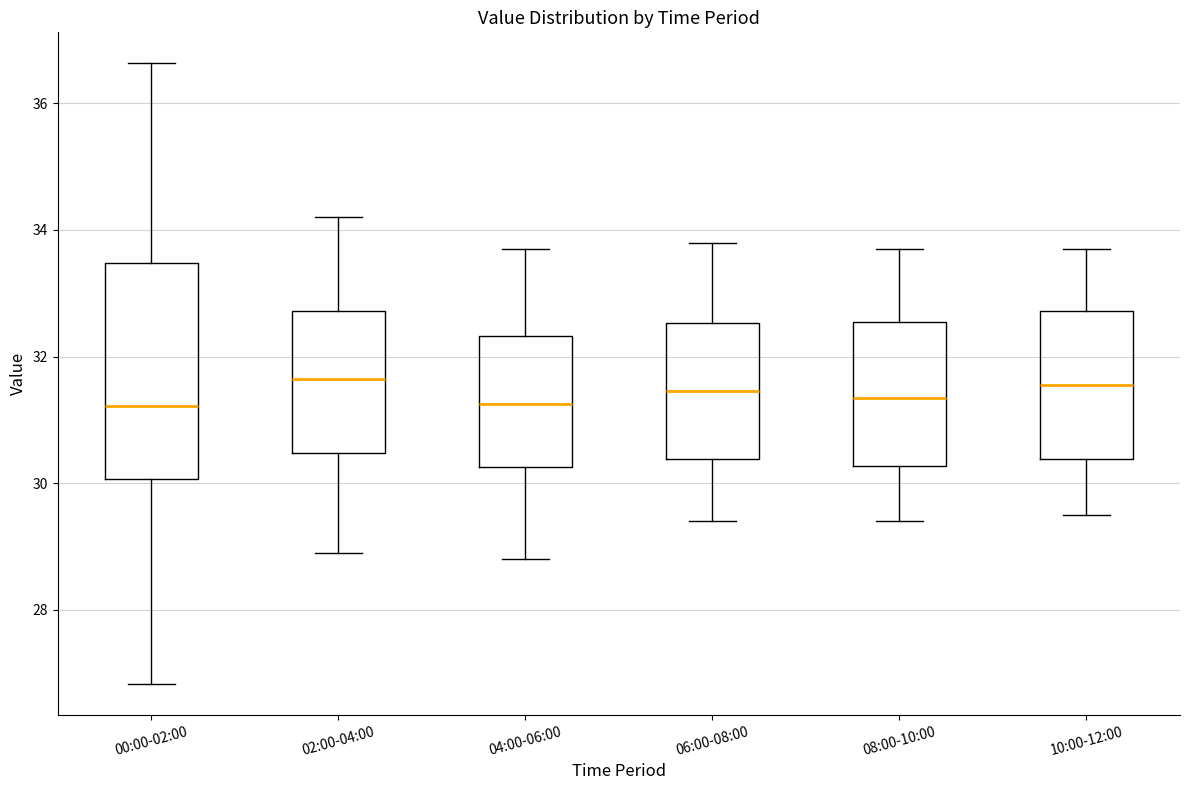

Reading left to right, read every box against the y-axis: the position of its median line, the range the box covers, and the ends of its whiskers. The values are not printed on the chart, so give them approximately, as read against the axis.

00:00-02:00: median 31.2, box 30.0 to 33.4, whiskers 26.8 to 36.6
02:00-04:00: median 31.6, box 30.4 to 32.8, whiskers 29.0 to 34.2
04:00-06:00: median 31.2, box 30.2 to 32.4, whiskers 28.8 to 33.8
06:00-08:00: median 31.4, box 30.4 to 32.6, whiskers 29.4 to 33.8
08:00-10:00: median 31.4, box 30.2 to 32.6, whiskers 29.4 to 33.8
10:00-12:00: median 31.6, box 30.4 to 32.8, whiskers 29.6 to 33.8